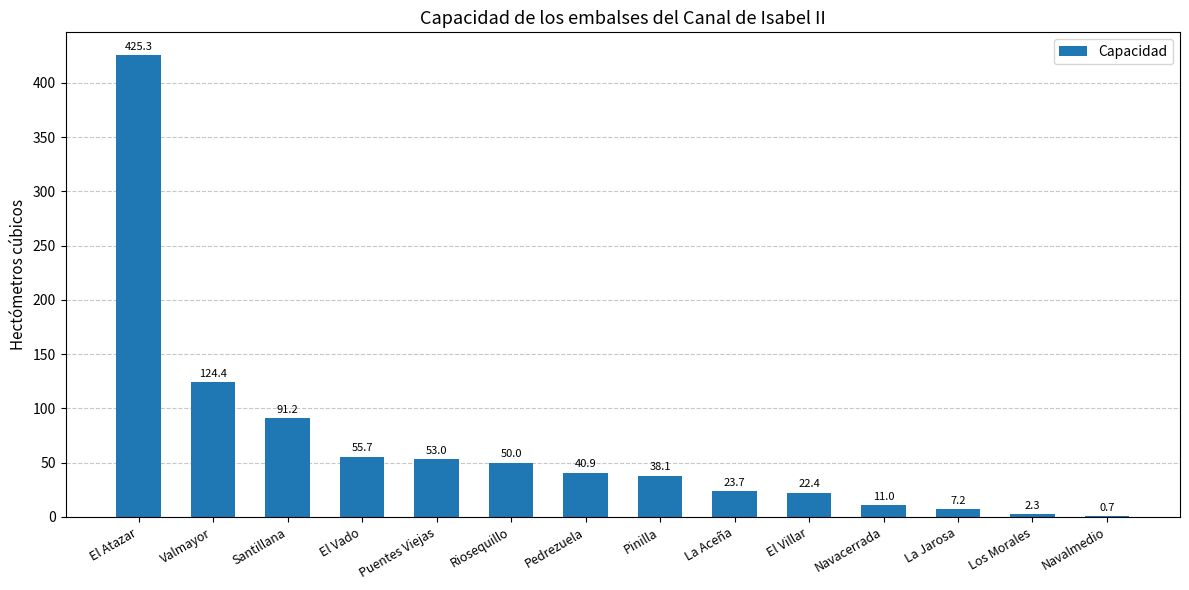

Where does the data first go above 40?

El Atazar